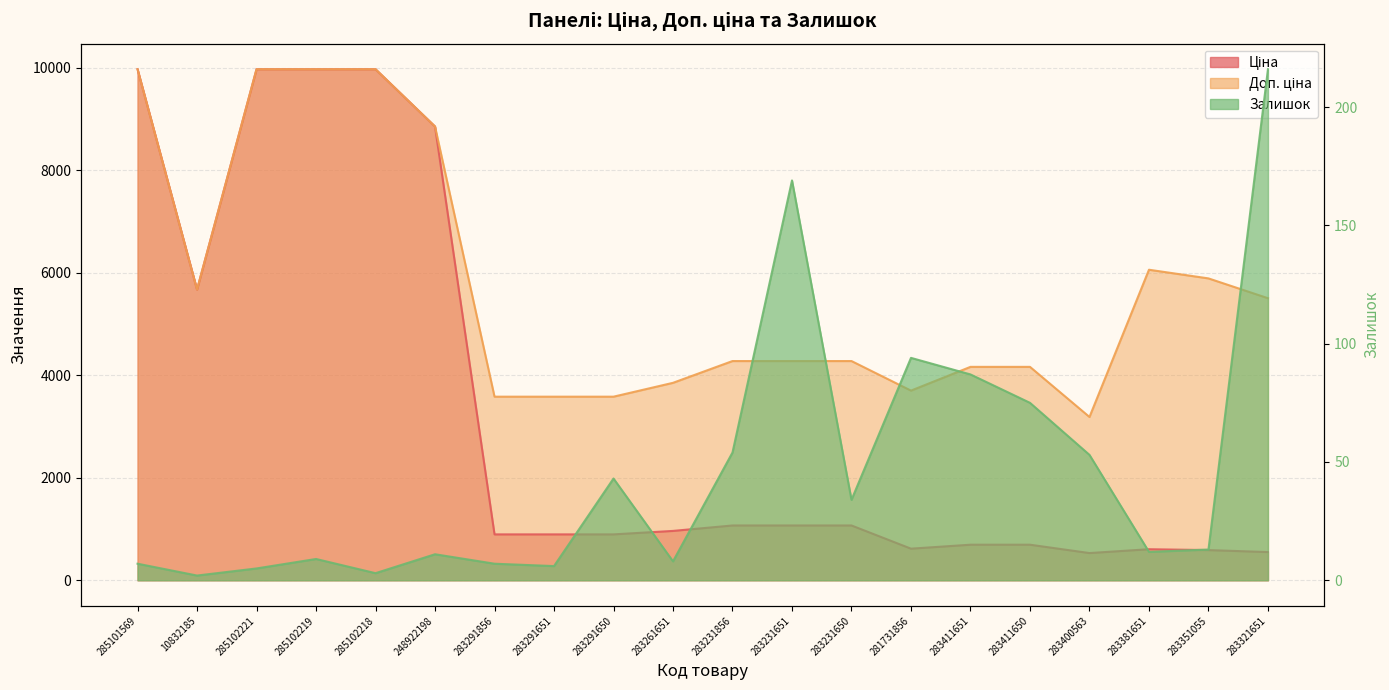

True or false: Ціна and Залишок cross at least once.

False